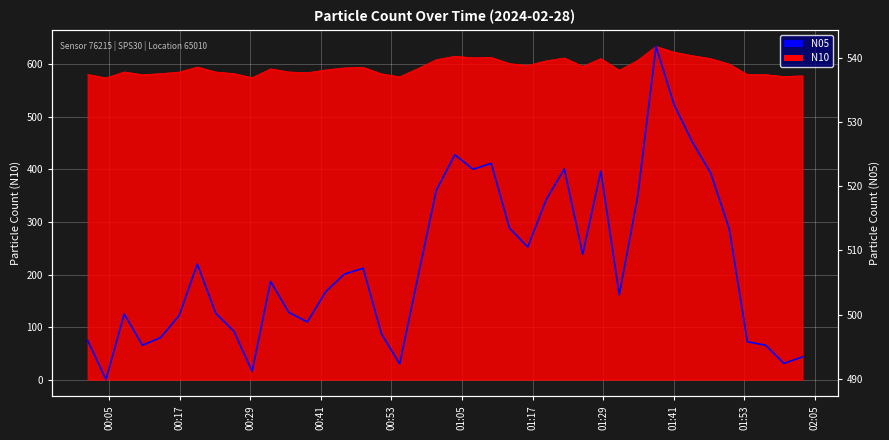

What is the difference between the maximum and second lowest values?

50.6